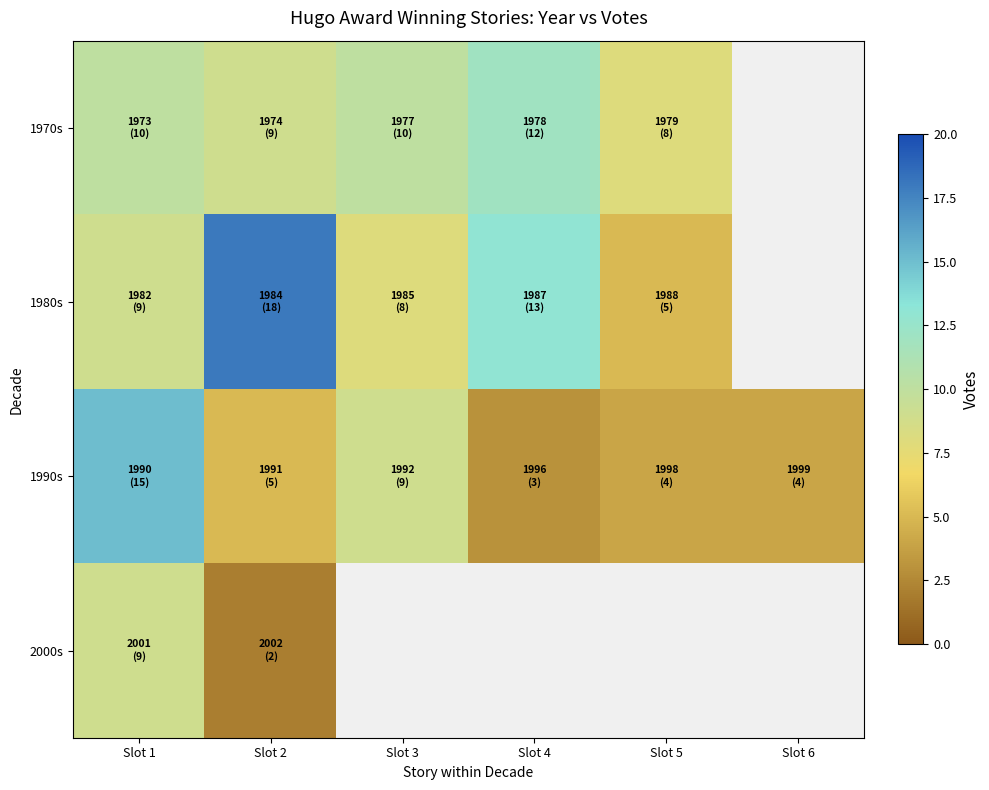

Which has a higher value, Slot 4 or Slot 1?

Slot 4